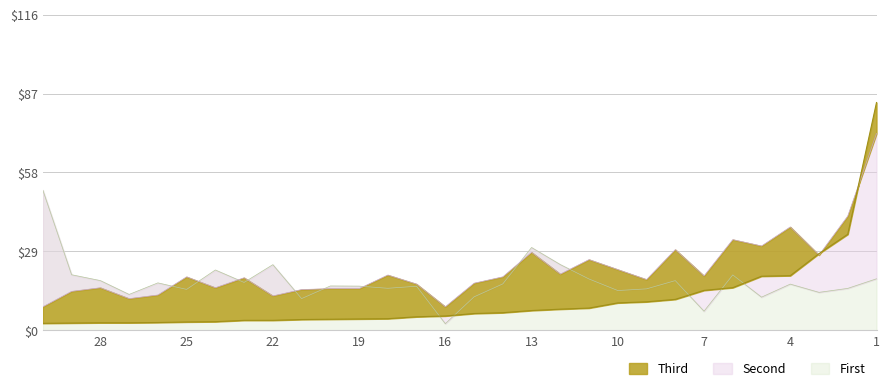

True or false: Second has more than 0 interior local peaks.

True